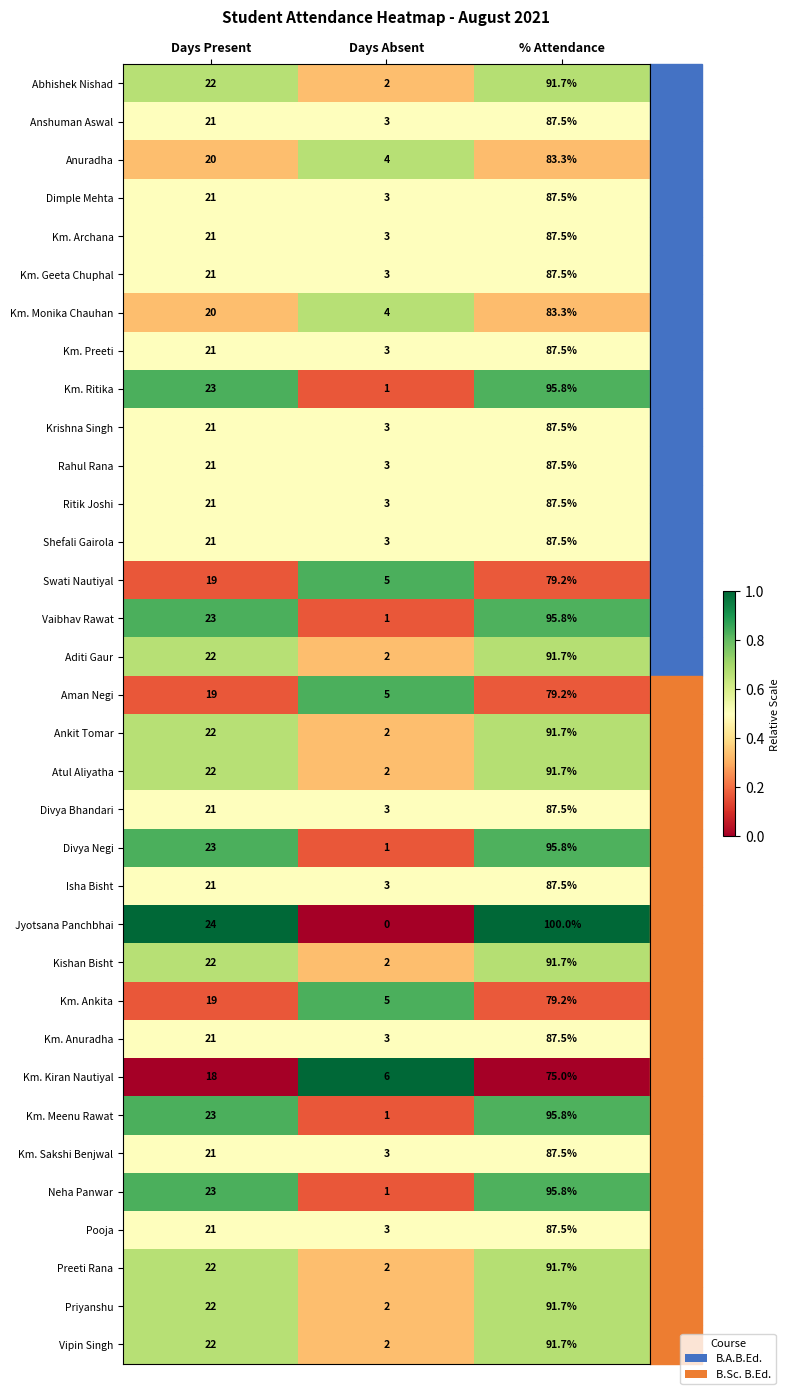

Which series has the largest total across all categories?

Jyotsana Panchbhai